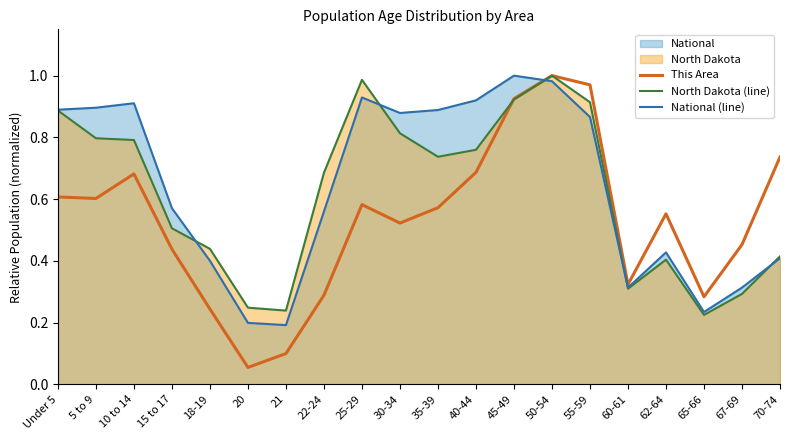

Which series has the largest range (max minus min)?

This Area